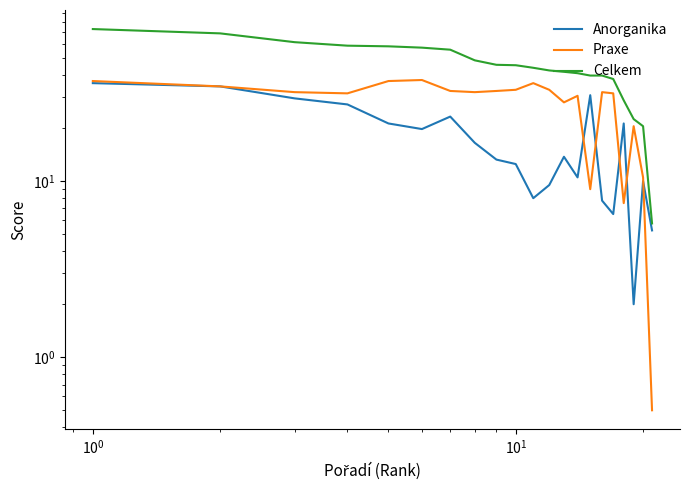

Is this an area chart (filled region under the line)?

No